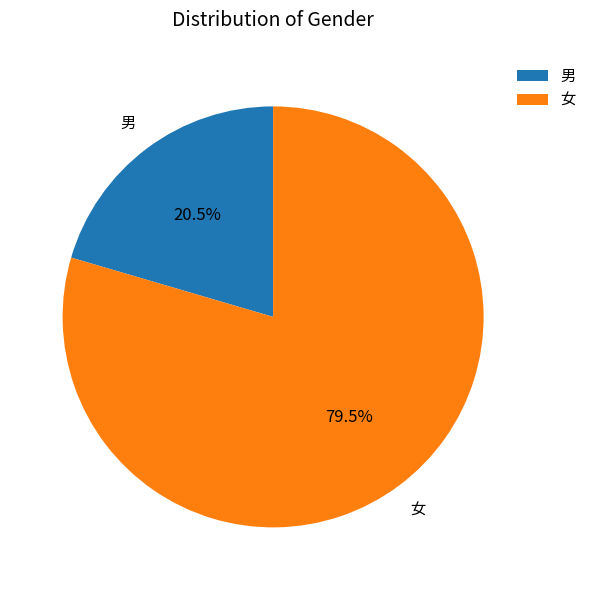

What is the total percentage of 男 and 女?

100.0%